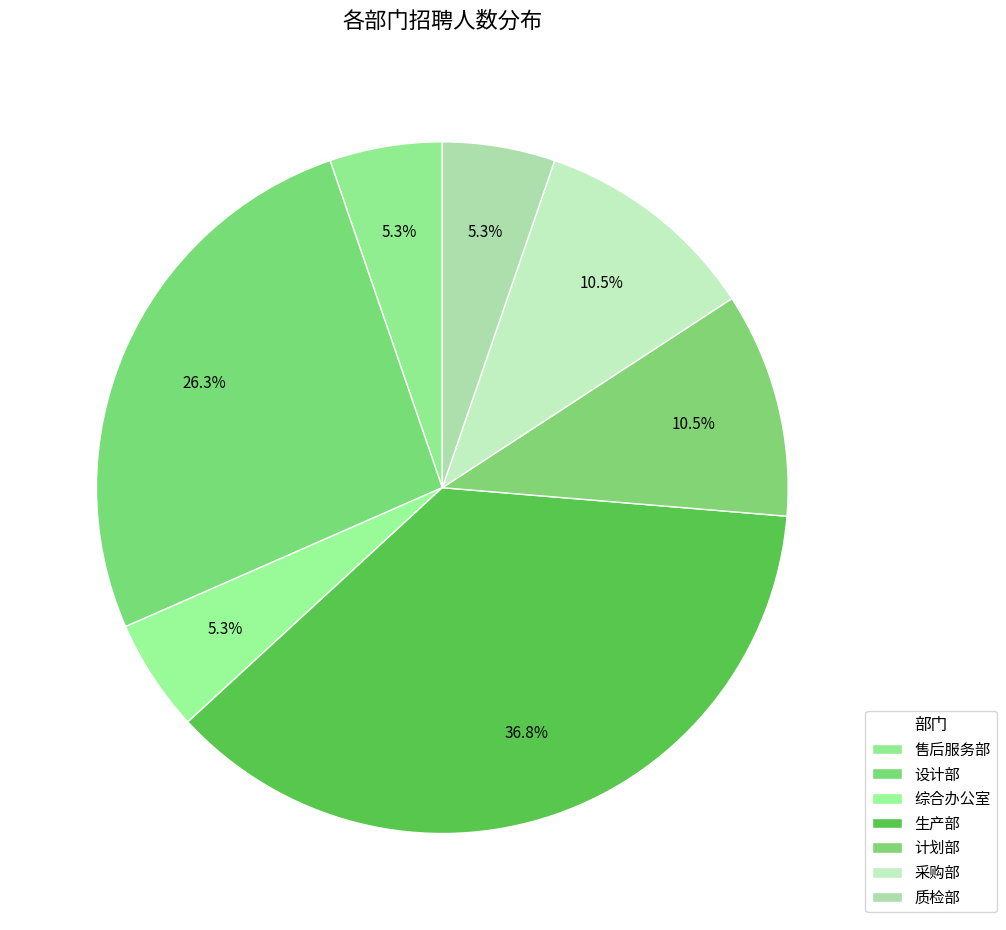

True or false: 设计部 accounts for 26% of the total.

True